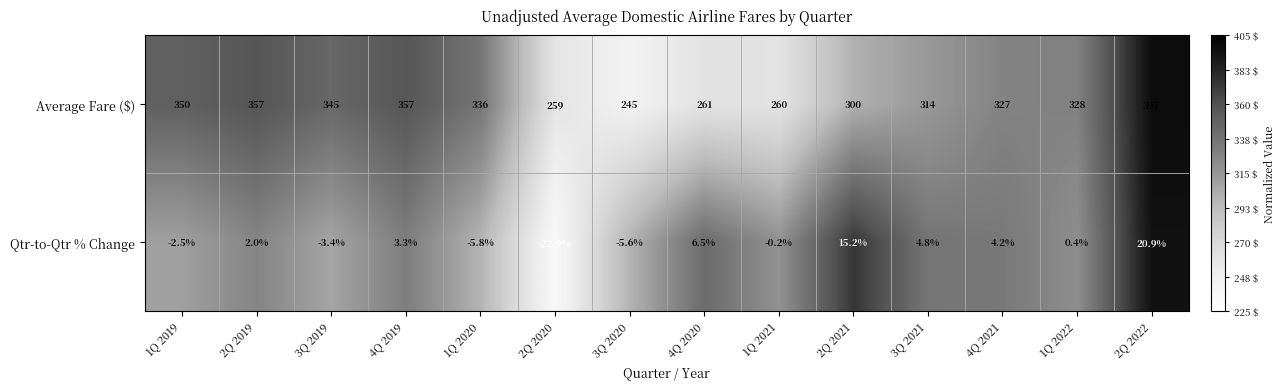

What is the difference between the second highest and minimum values in the Qtr-to-Qtr % Change series?

38.1